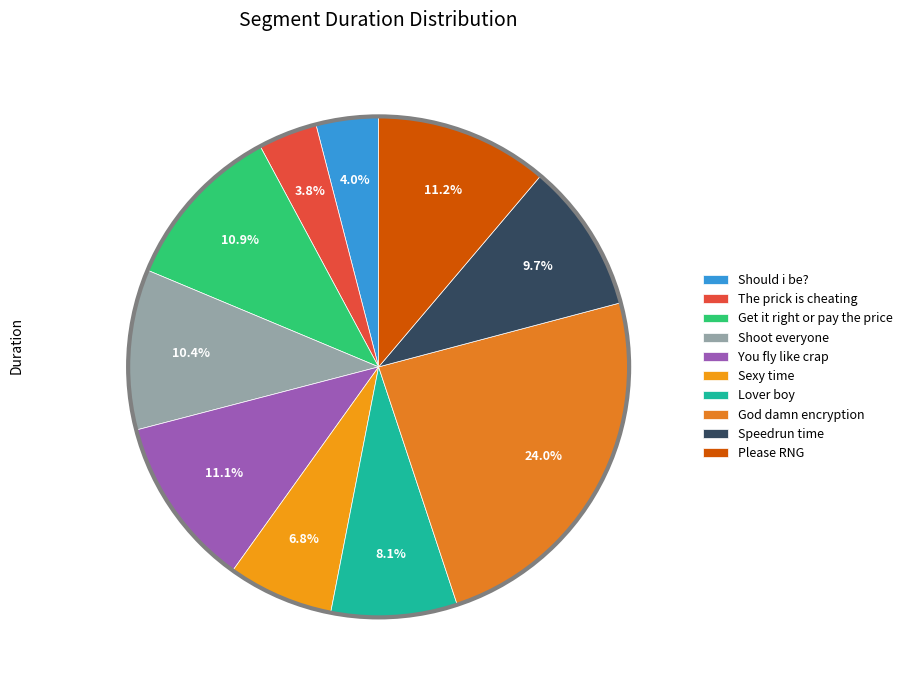

How many segments does this pie chart have?

10